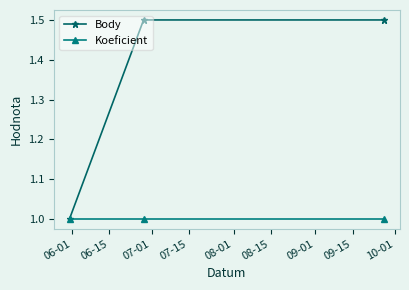

What is the value of the Body point at the 3rd from the left?

1.5